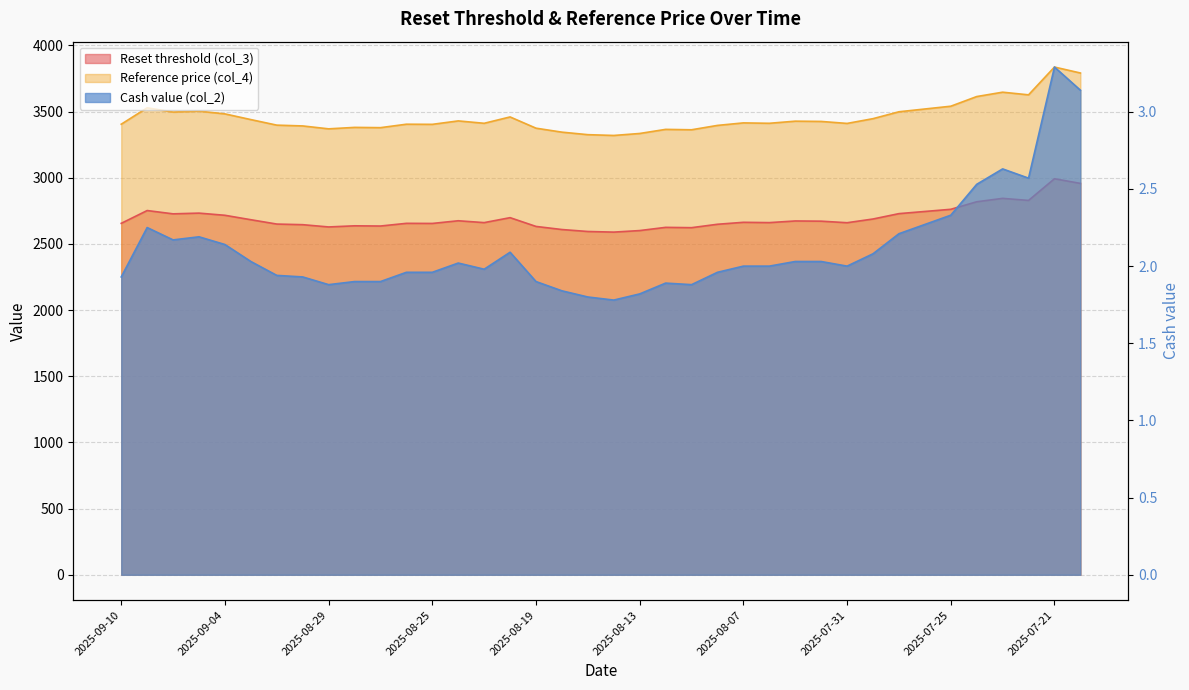

Does the chart have visible grid lines?

Yes